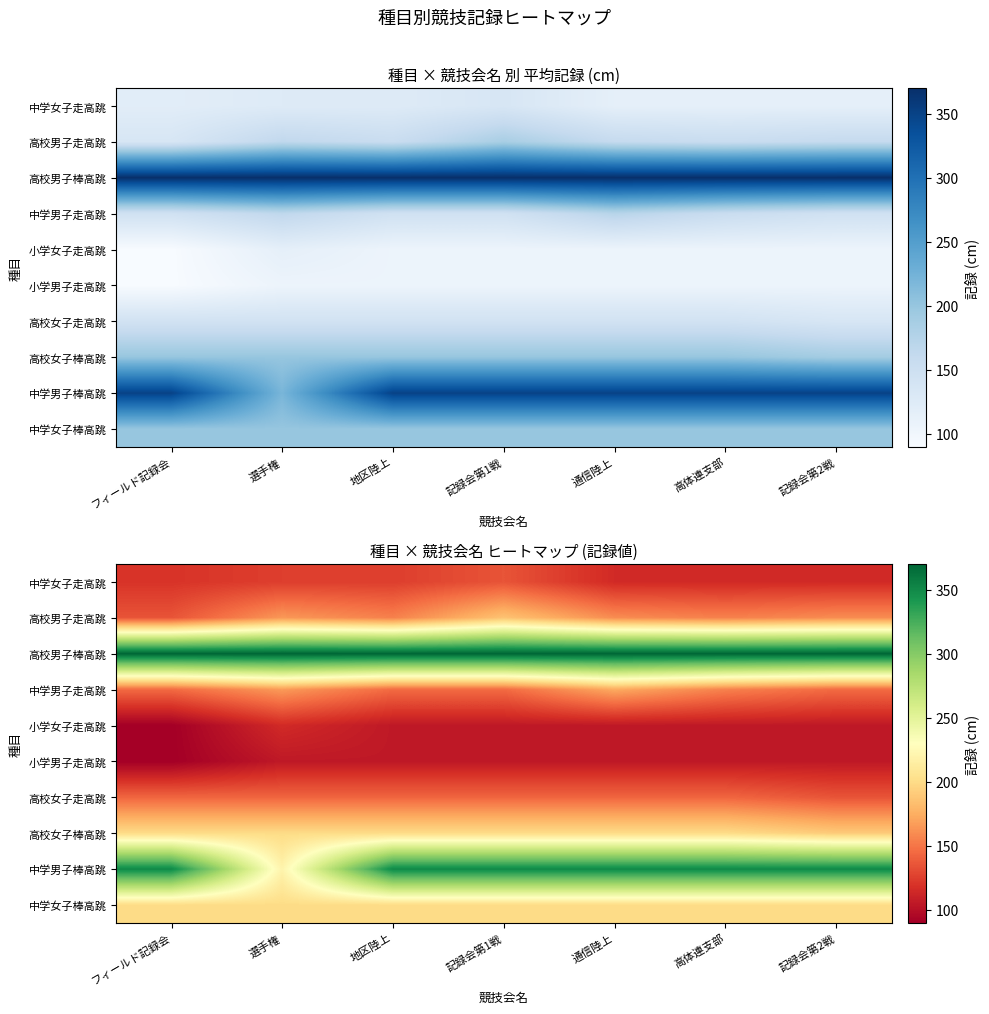

At 選手権, list the series in order from smallest to largest.

小学男子走高跳, 小学女子走高跳, 中学女子走高跳, 高校女子走高跳, 高校男子走高跳, 中学男子走高跳, 高校女子棒高跳, 中学女子棒高跳, 中学男子棒高跳, 高校男子棒高跳